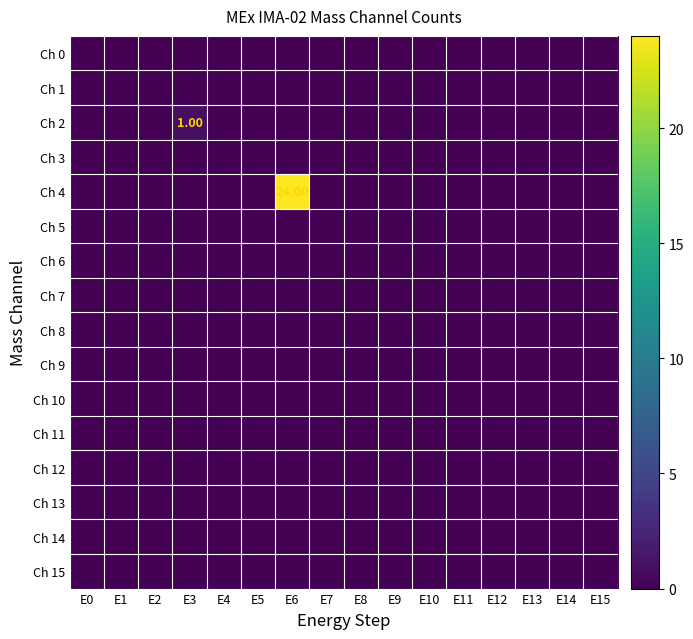

Is it true that Ch 3 equals 0 at E12?

True